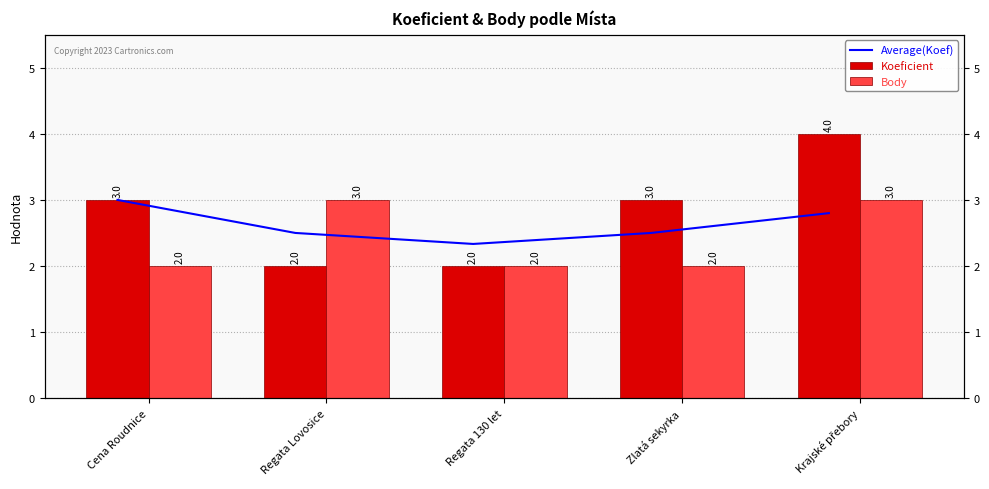

What are all the series names shown in the legend?

Average(Koef), Koeficient, Body